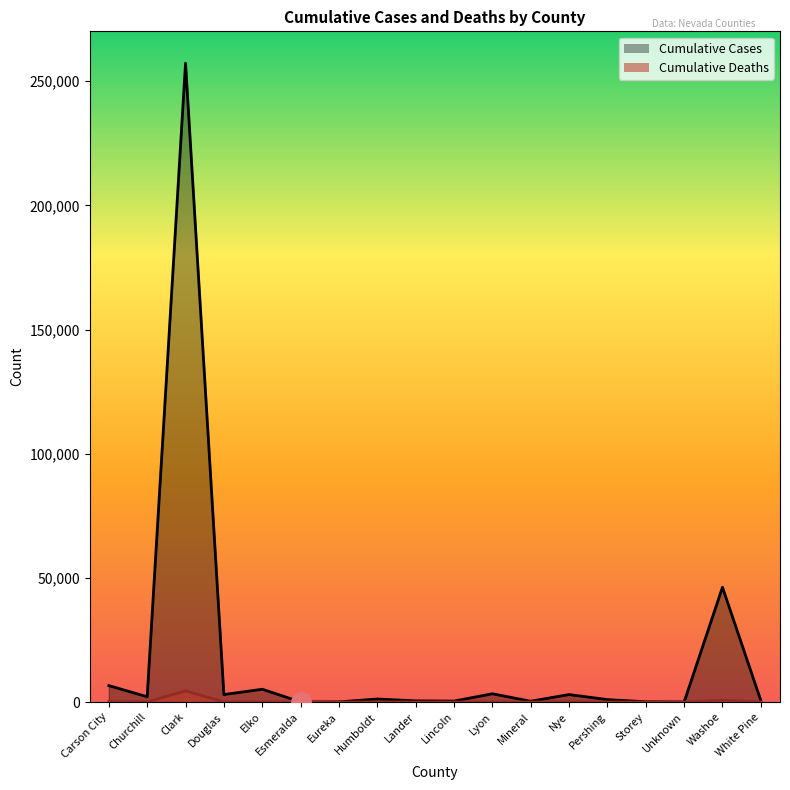

What is the label of the 12th point from the right?

Eureka